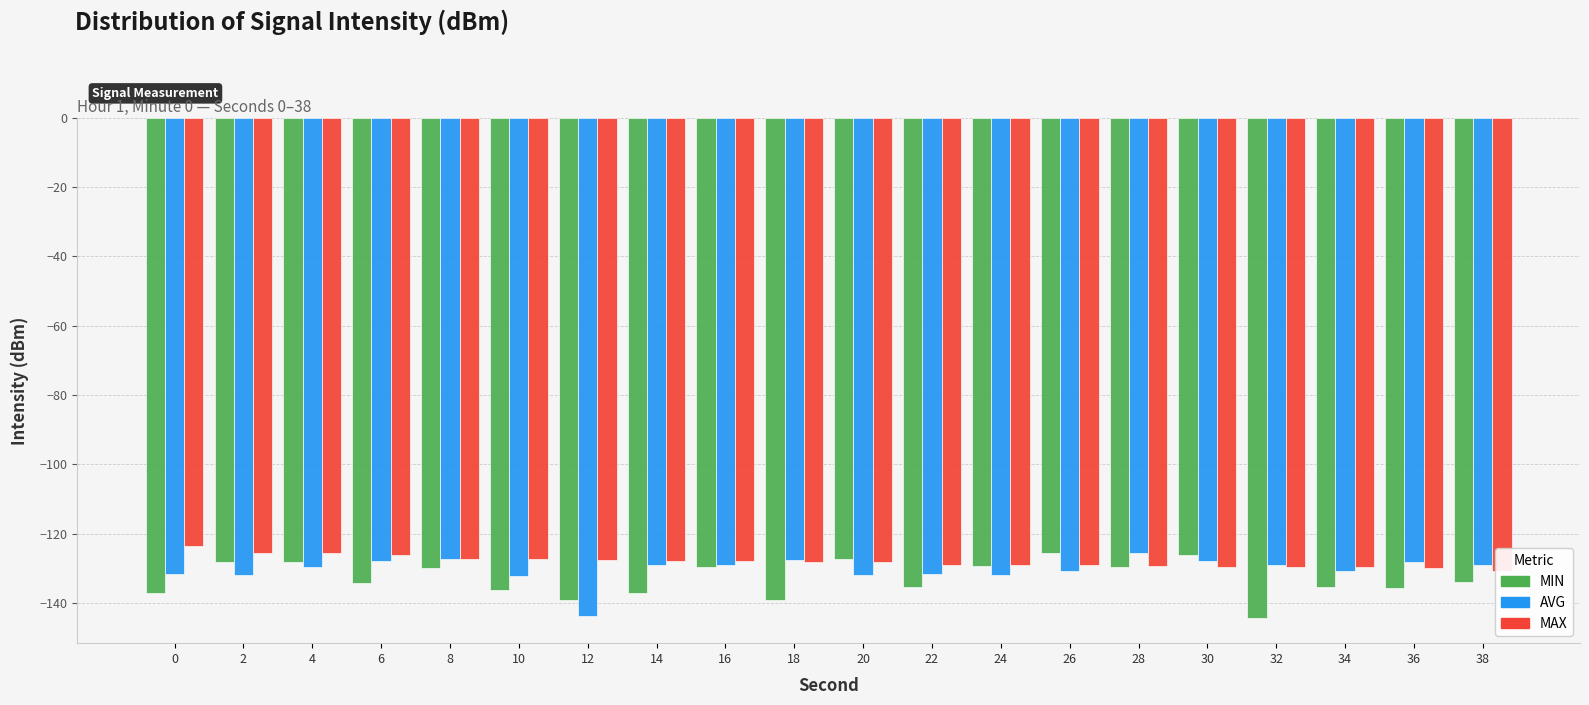

What is the total value across all series at 4?

-383.4